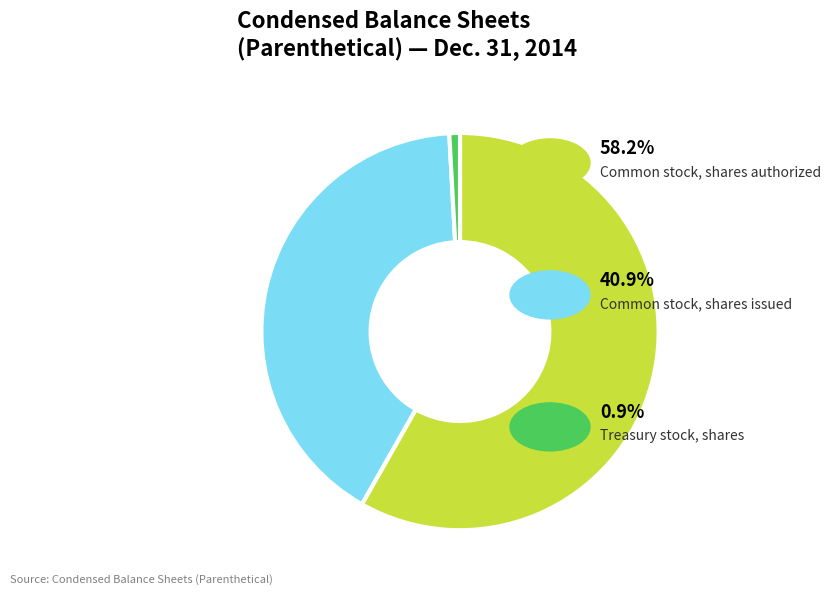

Is there a majority slice in this chart?

Yes